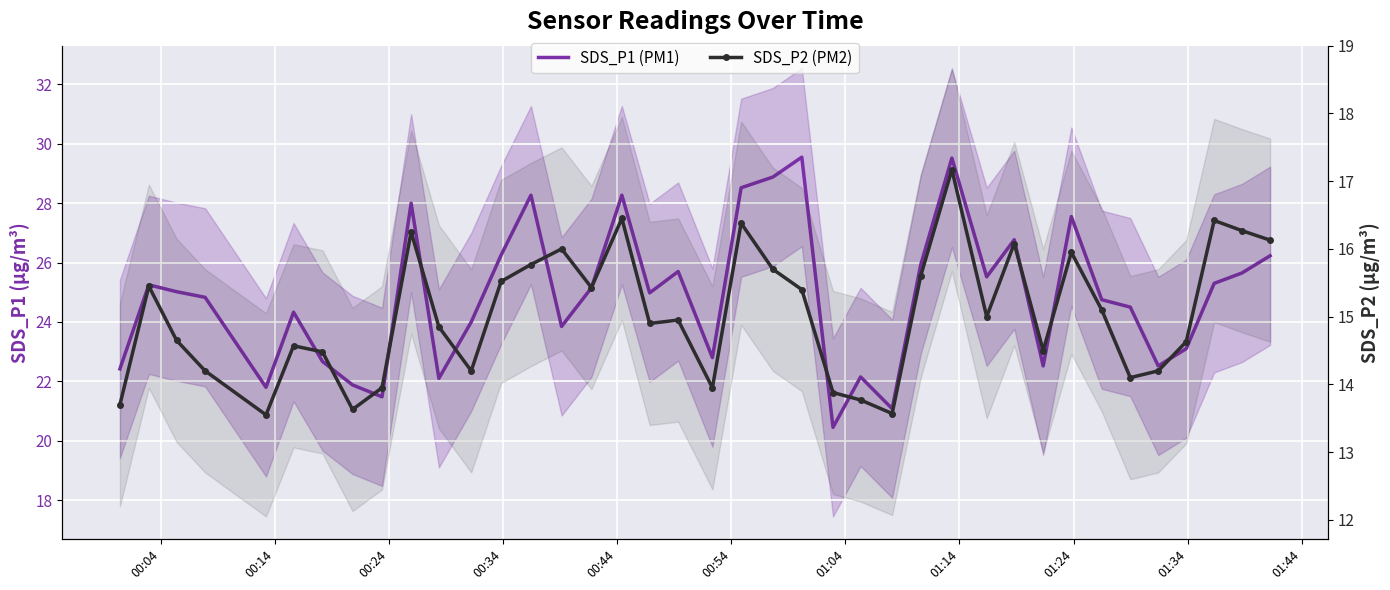

Which series has the largest total across all categories?

SDS_P1 (PM1)